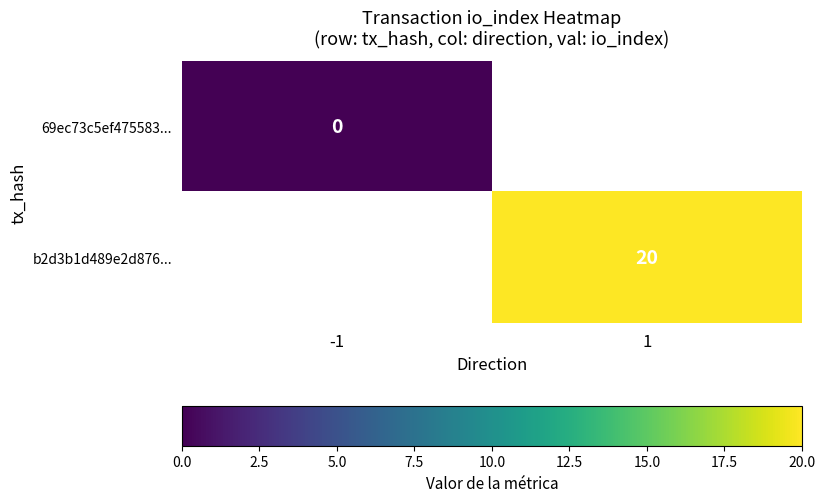

How many series are shown in this chart?

2